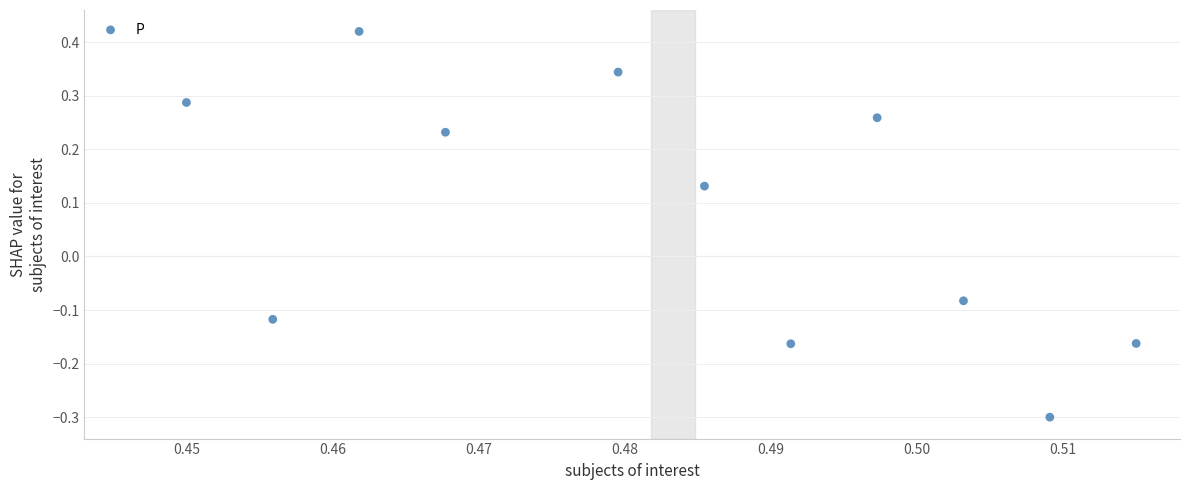

What is the average X value?

0.5